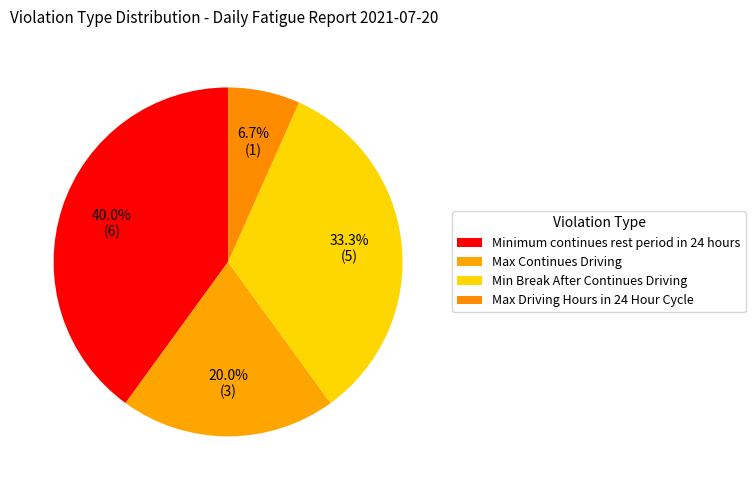

Count the number of slices in the pie.

4